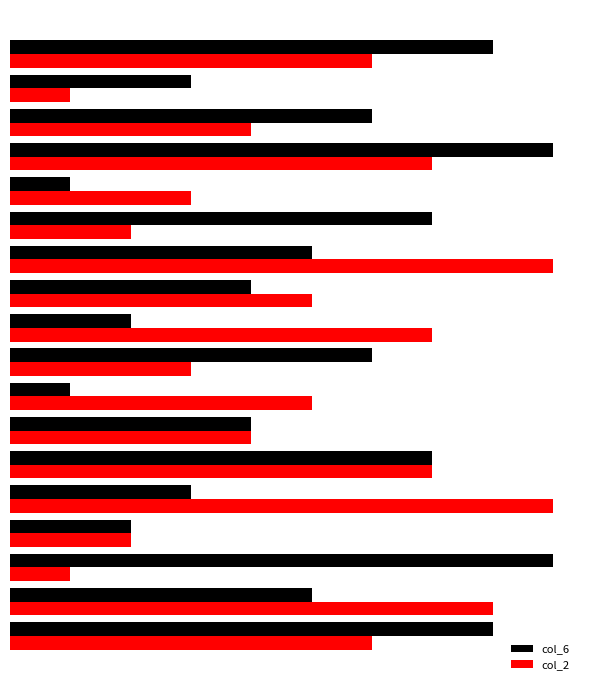

What are all the series names shown in the legend?

col_6, col_2